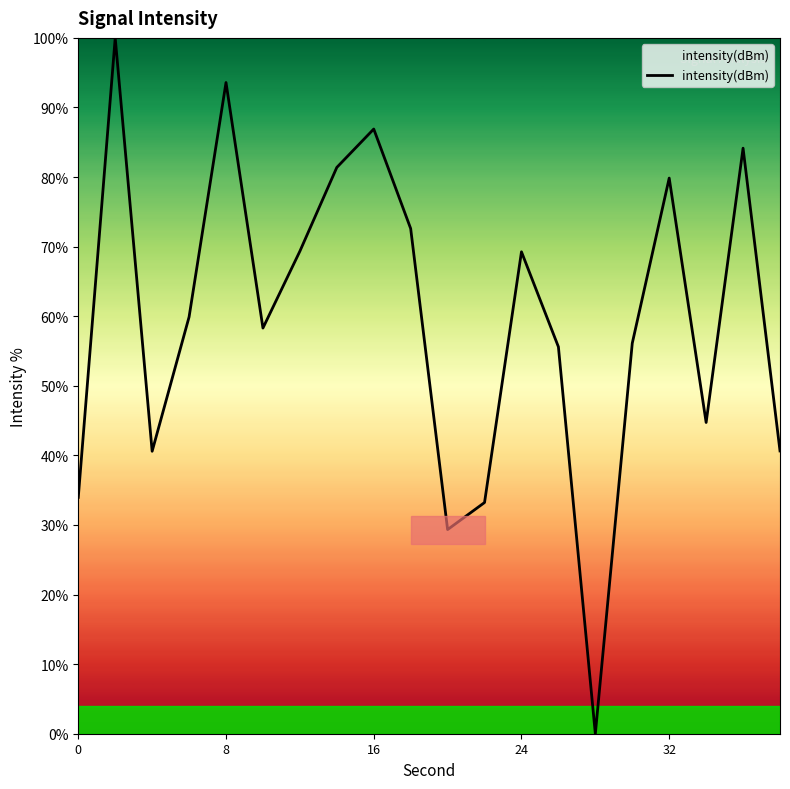

How many positive values are there?

19